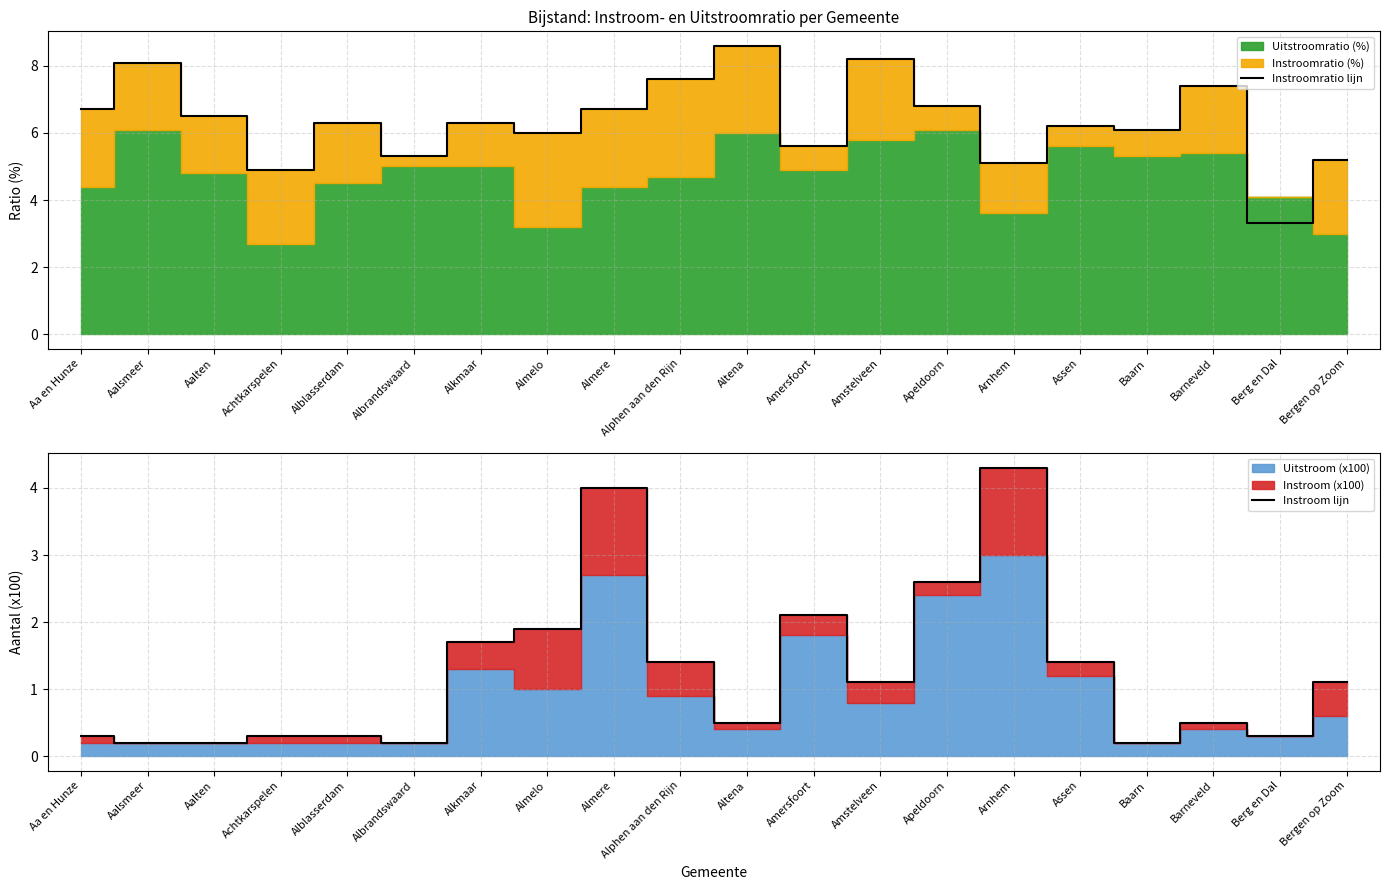

True or false: Instroom lijn and Instroomratio lijn cross at least once.

False